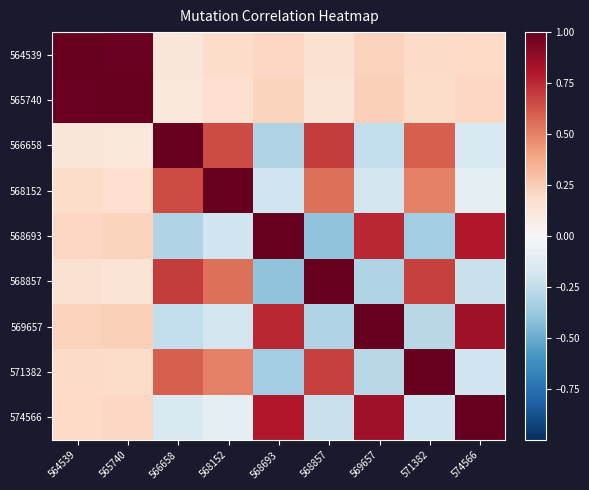

What is the difference between the highest and lowest values at 566658?

1.3